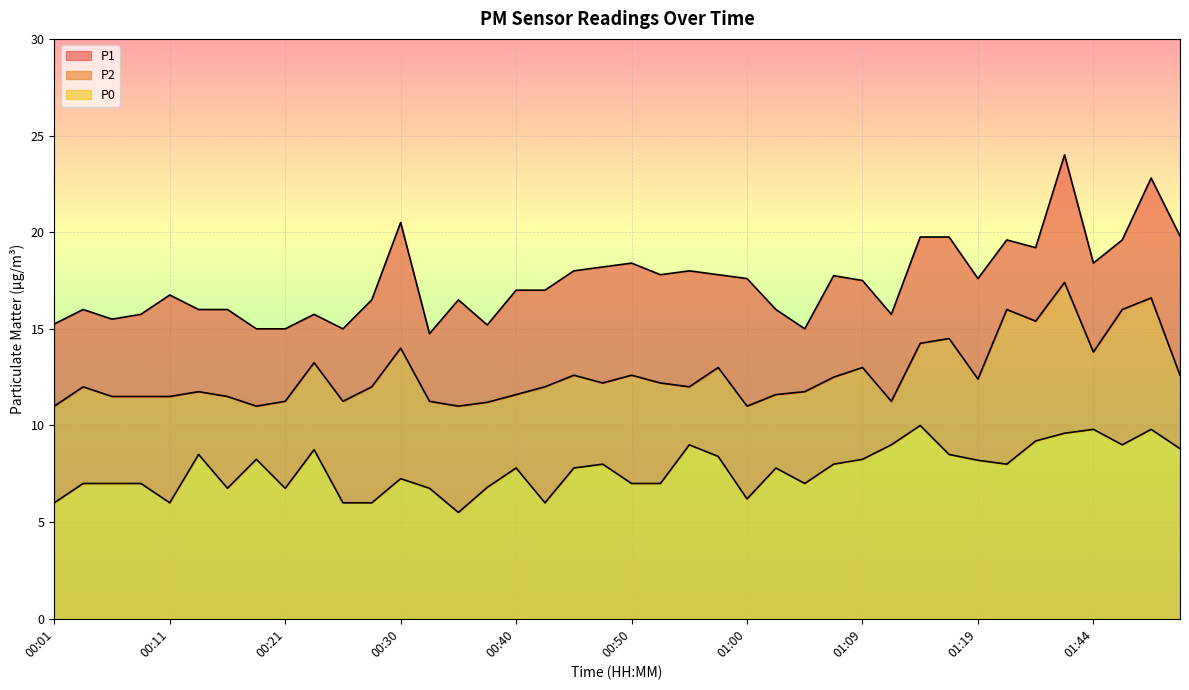

Which series has the largest total across all categories?

P1